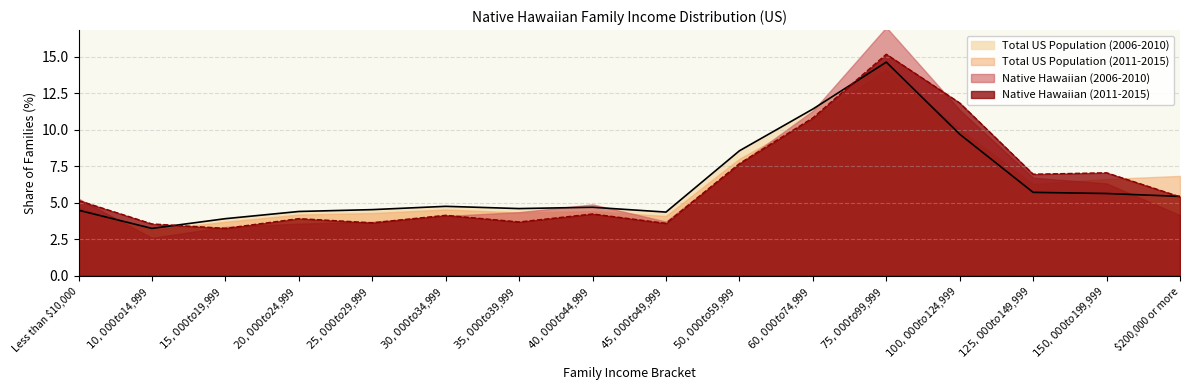

Which label corresponds to the smallest value in the chart?

$10,000 to $14,999